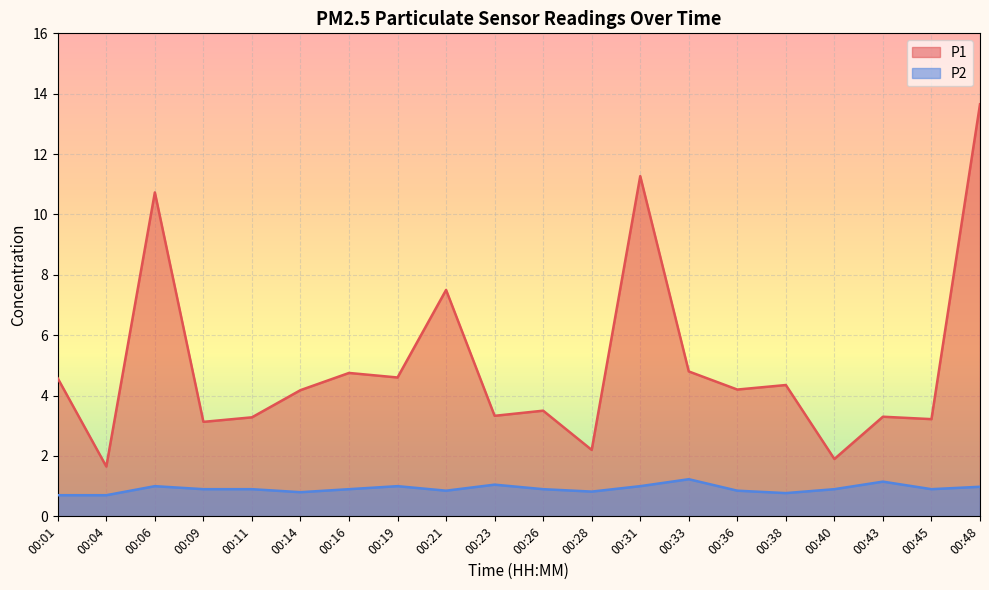

True or false: P1 and P2 intersect in this chart.

False